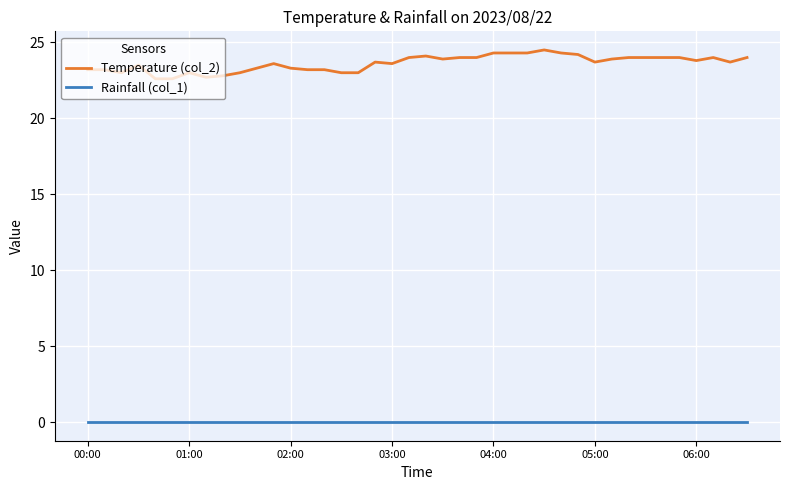

True or false: Rainfall (col_1) and Temperature (col_2) cross at least once.

False